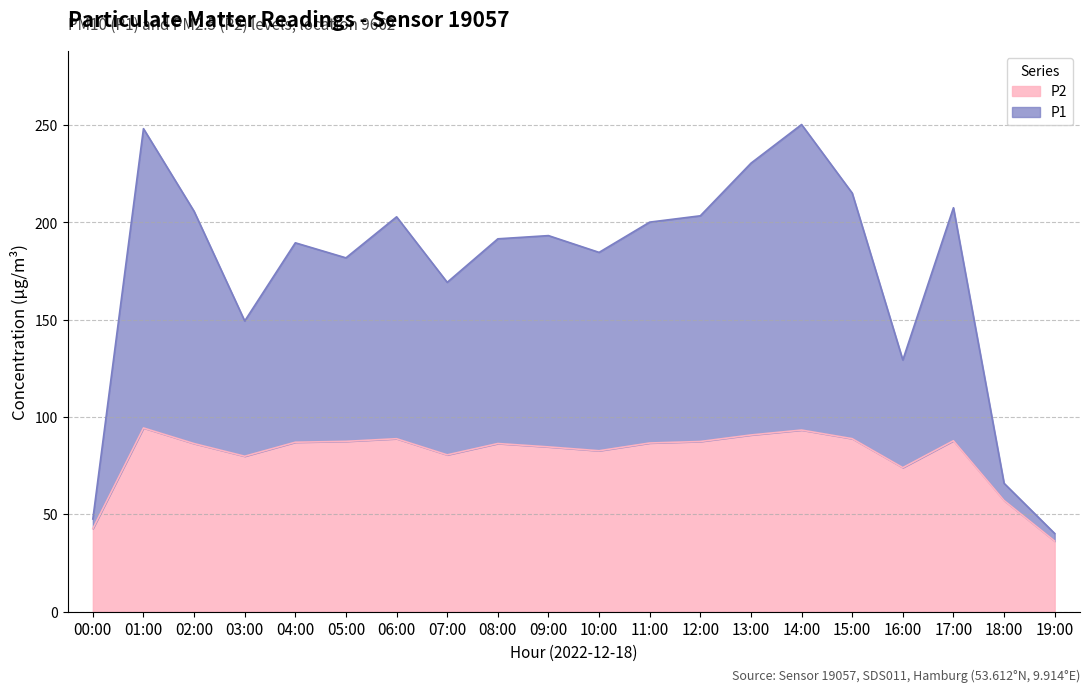

Is it true that P2 equals 93.3 at 14:00?

True